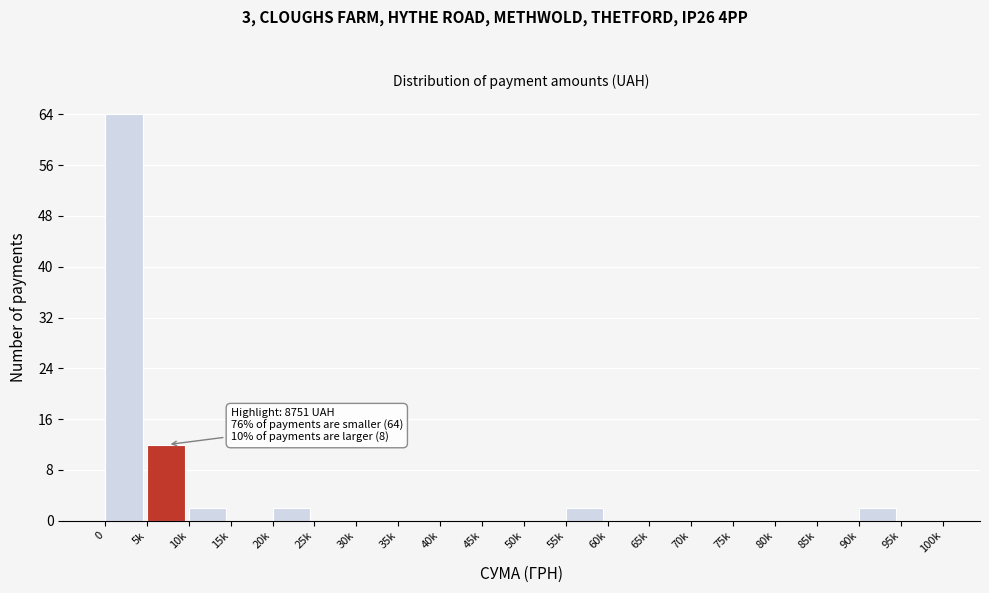

Reading right to left, list all the values displayed in this chart.

95k=0	90k=2	85k=0	80k=0	75k=0	70k=0	65k=0	60k=0	55k=2	50k=0	45k=0	40k=0	35k=0	30k=0	25k=0	20k=2	15k=0	10k=2	5k=12	0=64